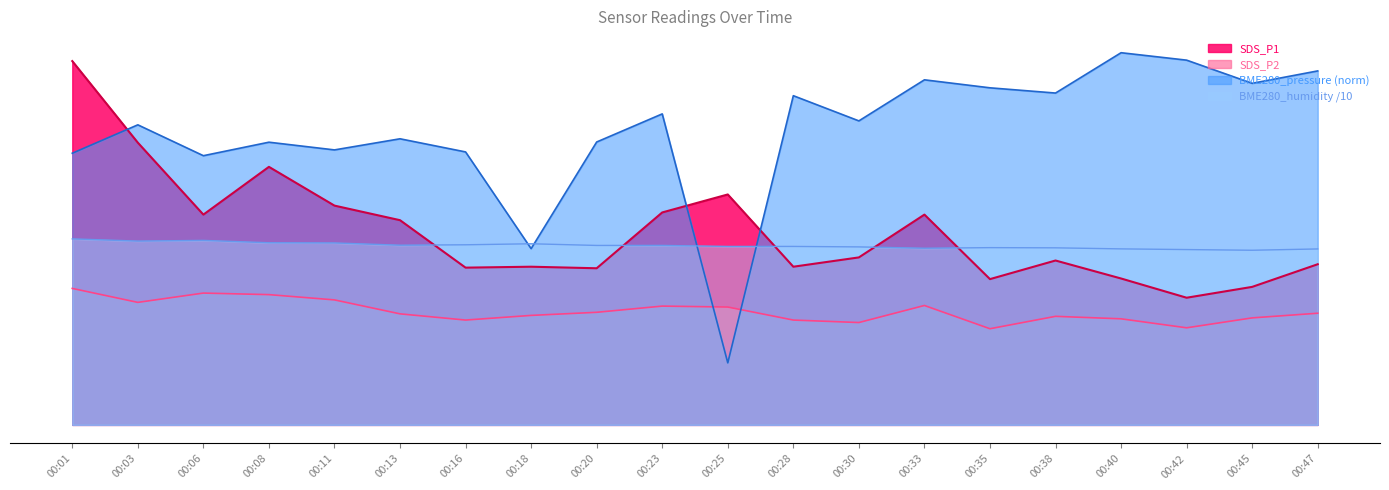

Is the value of SDS_P1 at 00:35 greater than the value of BME280_humidity at 00:35?

No